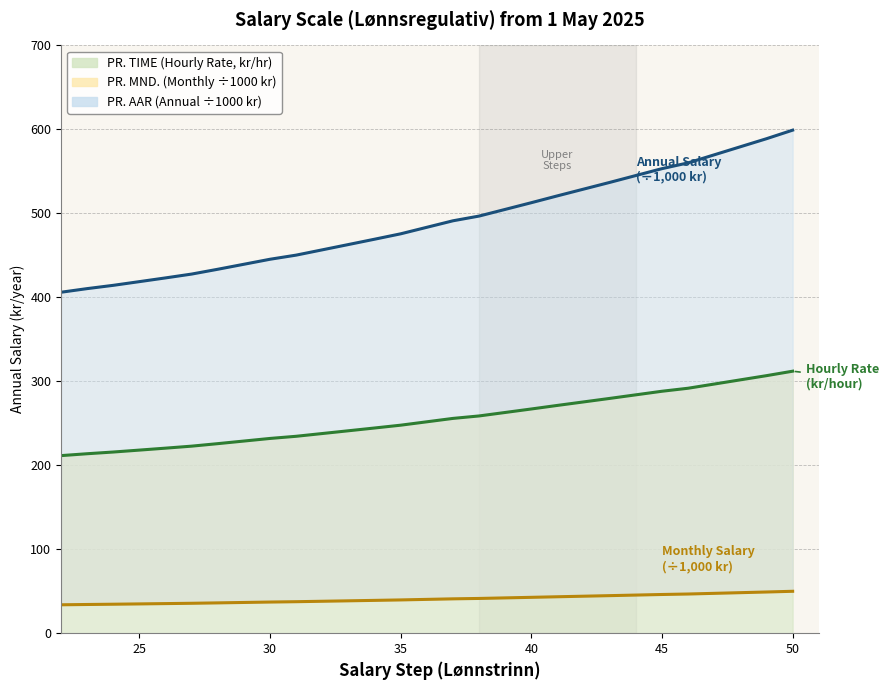

Between 38 and 31, which is larger?

38